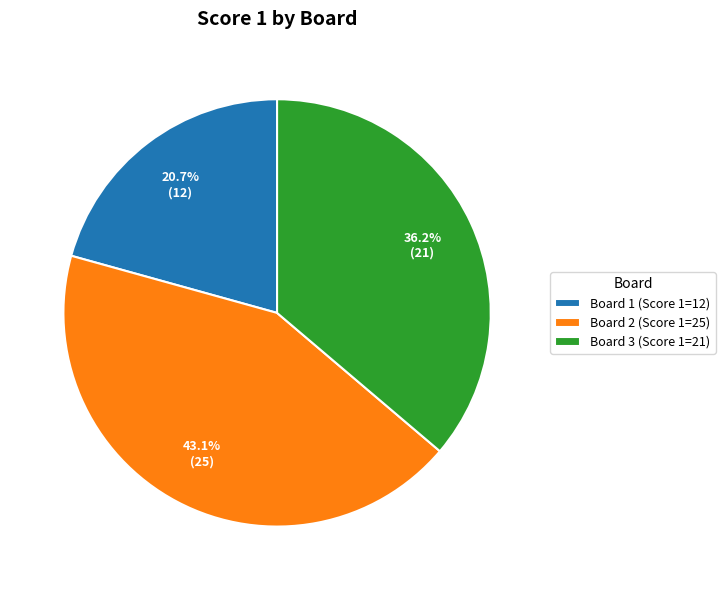

To the nearest percent, what is the combined percentage of Board 1 and Board 3?

57%